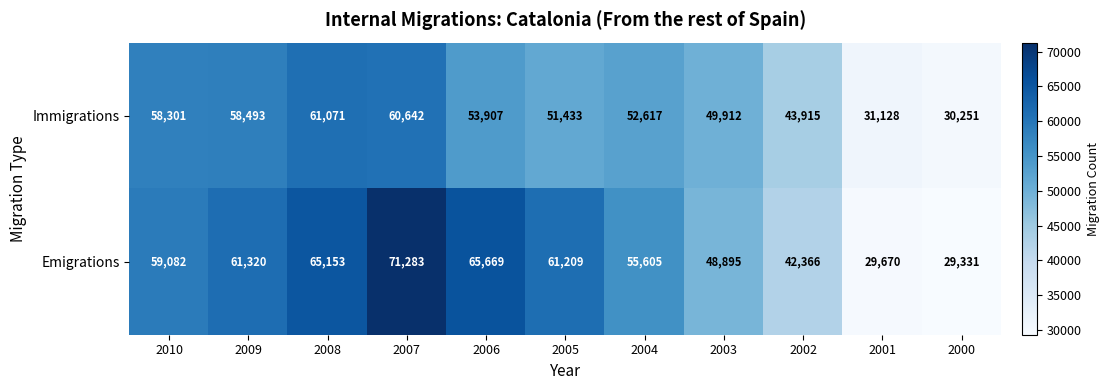

What is the sum of all Immigrations values?

551670